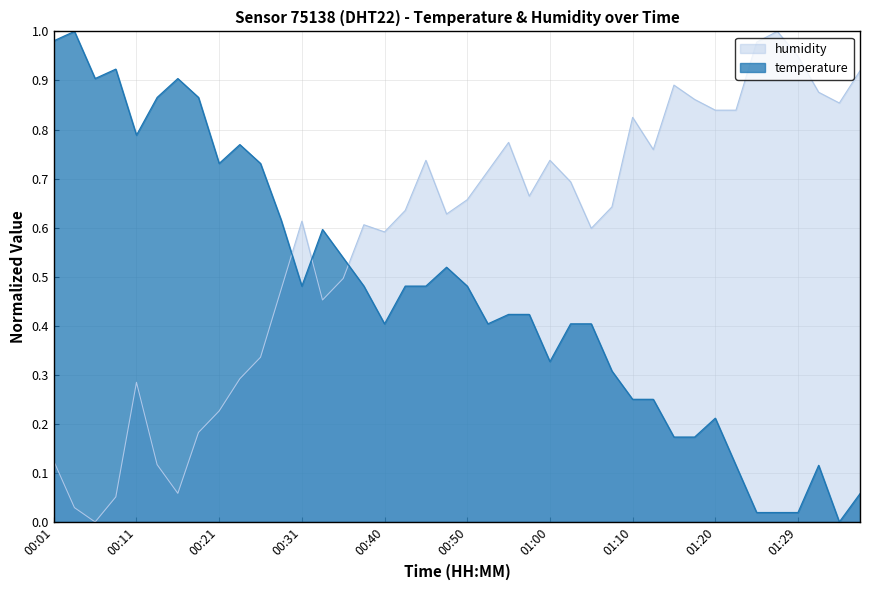

Where do humidity and temperature first cross each other?

00:28 and 00:31